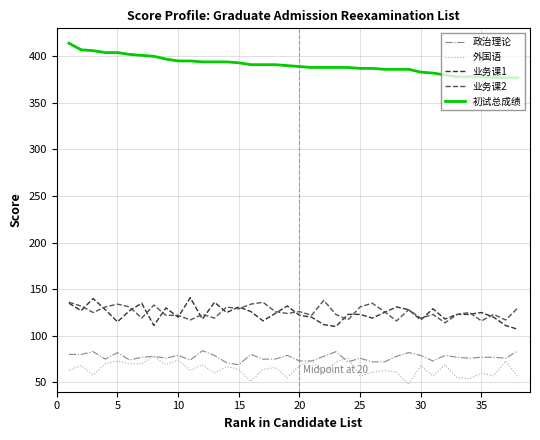

True or false: 政治理论 and 初试总成绩 cross at least once.

False